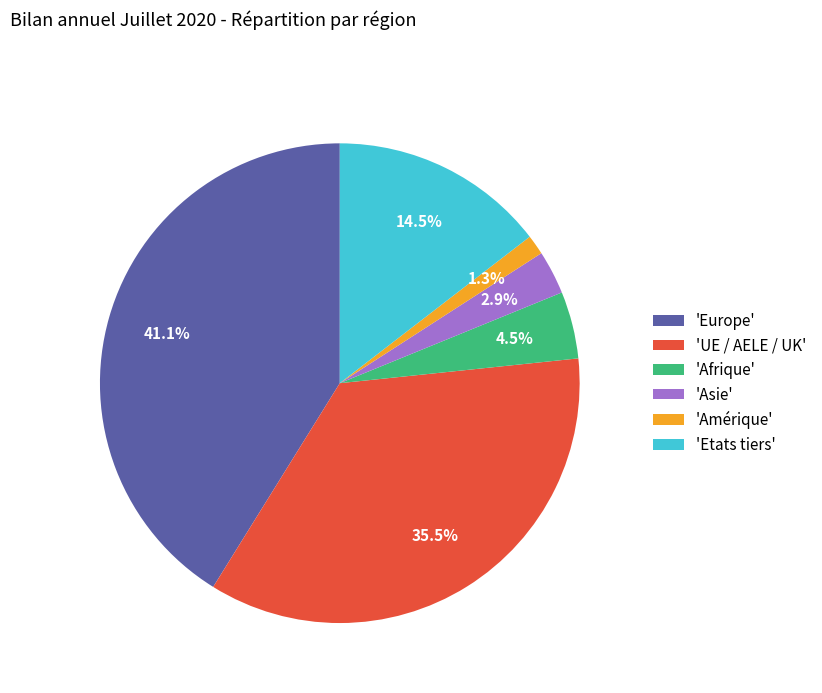

Is there any slice that represents more than half of the pie?

No